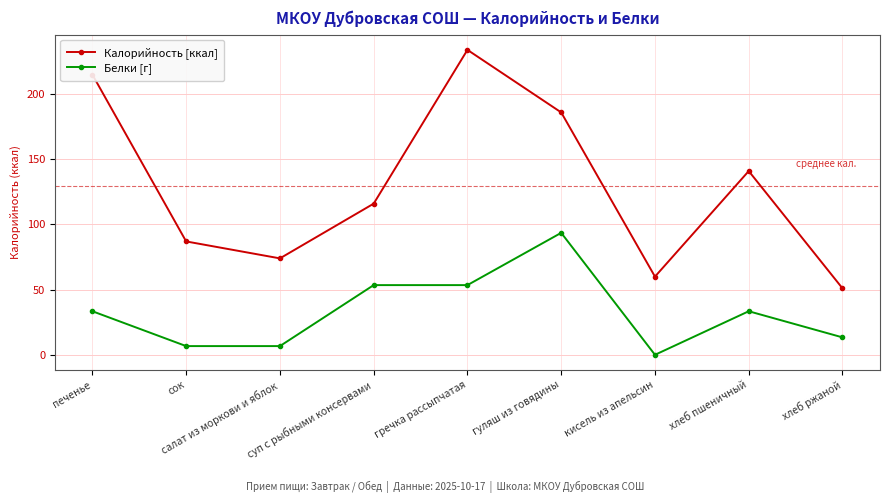

True or false: Белки [г] has more than 0 interior local peaks.

True